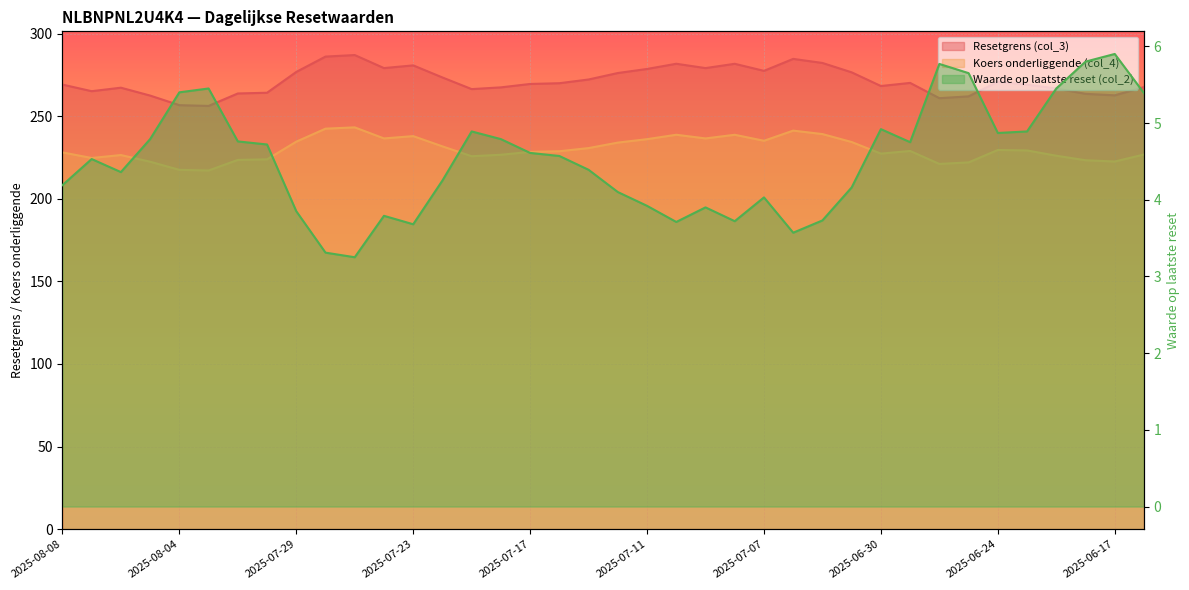

Reading left to right, extract all data points from this chart.

Resetgrens (col_3): 269.1	265.1	267.2	262.4	256.6	256.2	263.7	264.2	276.8	286.0	287.0	279.1	280.7	273.4	266.4	267.4	269.5	269.9	272.2	276.1	278.6	281.7	279.1	281.7	277.4	284.7	282.2	276.5	268.2	270.1	260.9	262.0	270.8	269.0	266.7	263.5	262.6	267.6
Koers onderliggende (col_4): 228.1	224.7	226.4	222.4	217.5	217.1	223.5	223.9	234.5	242.4	243.2	236.5	237.9	231.7	225.7	226.6	228.4	228.8	230.7	234.0	236.1	238.7	236.5	238.7	235.1	241.2	239.1	234.3	227.3	228.9	221.1	222.0	229.5	229.2	226.0	223.3	222.5	226.8
Waarde op laatste reset (col_2): 4.2	4.5	4.4	4.8	5.4	5.5	4.8	4.7	3.9	3.3	3.2	3.8	3.7	4.2	4.9	4.8	4.6	4.6	4.4	4.1	3.9	3.7	3.9	3.7	4.0	3.6	3.7	4.2	4.9	4.8	5.8	5.7	4.9	4.9	5.5	5.8	5.9	5.4